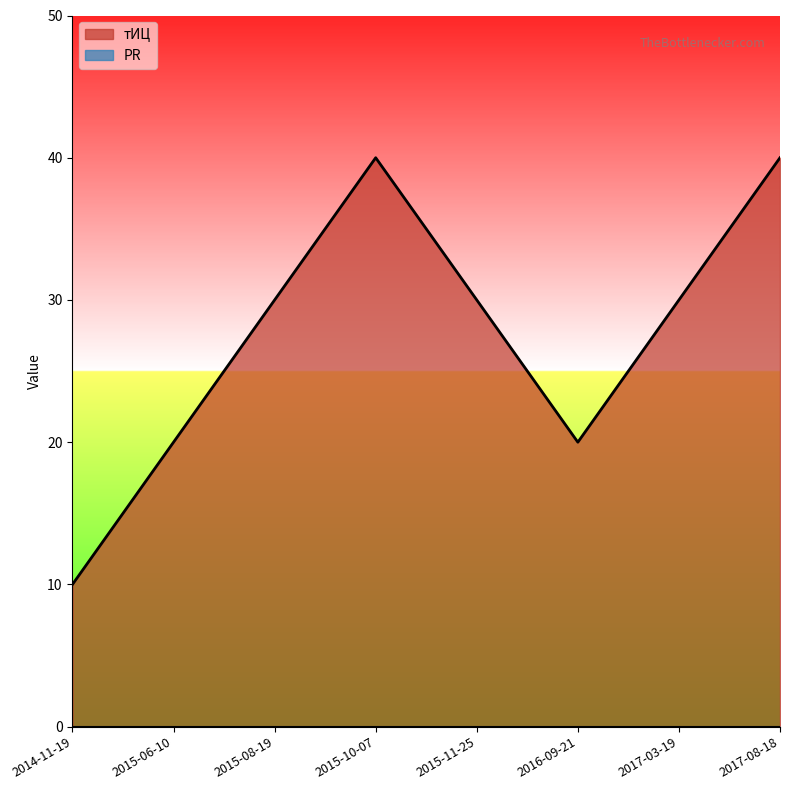

Which category has the lowest value across all series?

2014-11-19